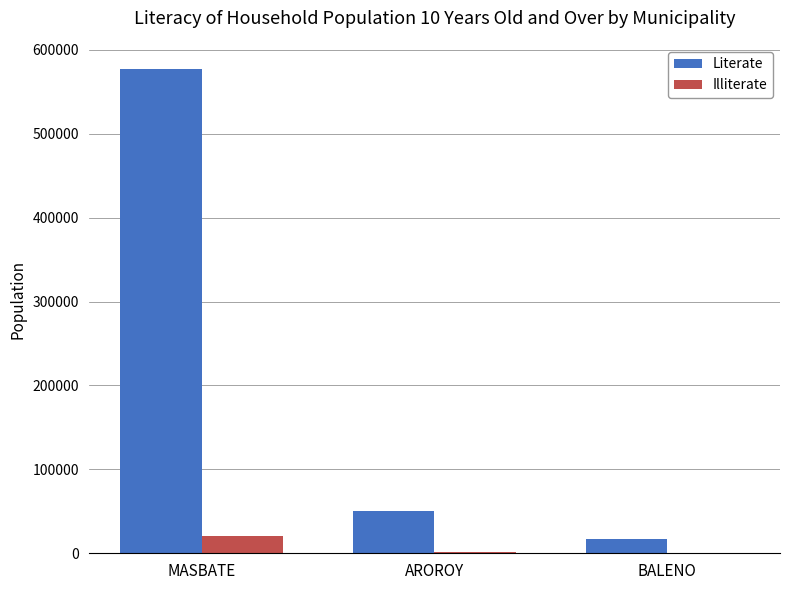

What are all the series names shown in the legend?

Literate, Illiterate